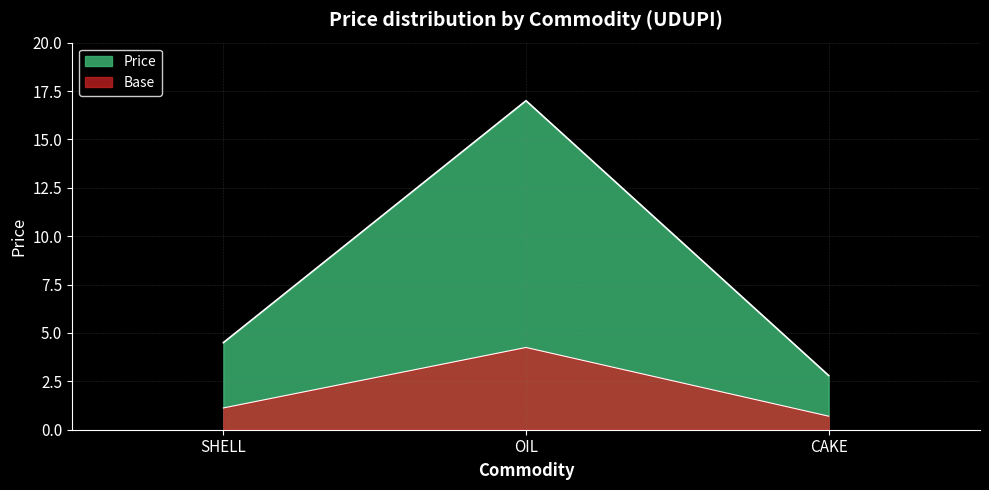

Does the chart have visible grid lines?

Yes